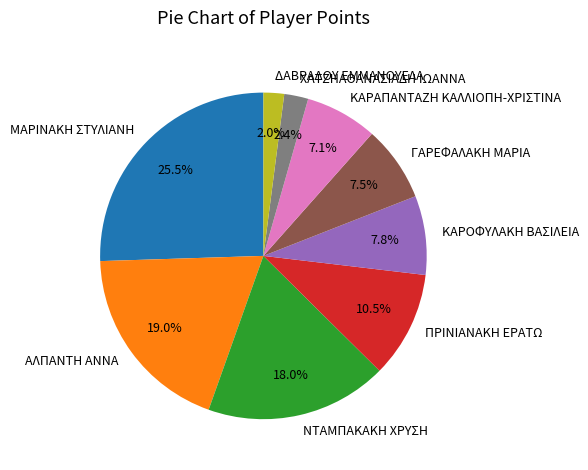

What percentage is the ΑΛΠΑΝΤΗ ΑΝΝΑ slice, to the nearest percent?

19%